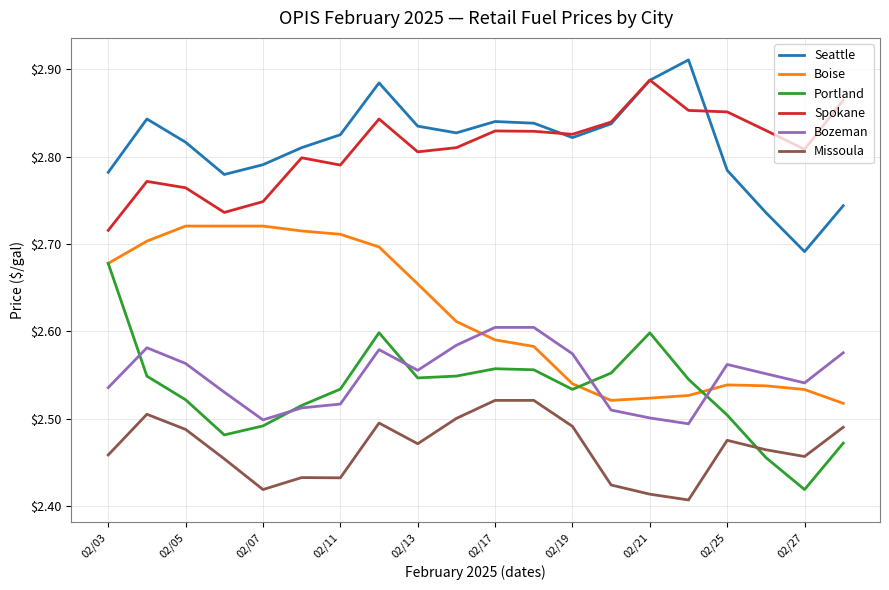

True or false: Missoula and Boise intersect in this chart.

False